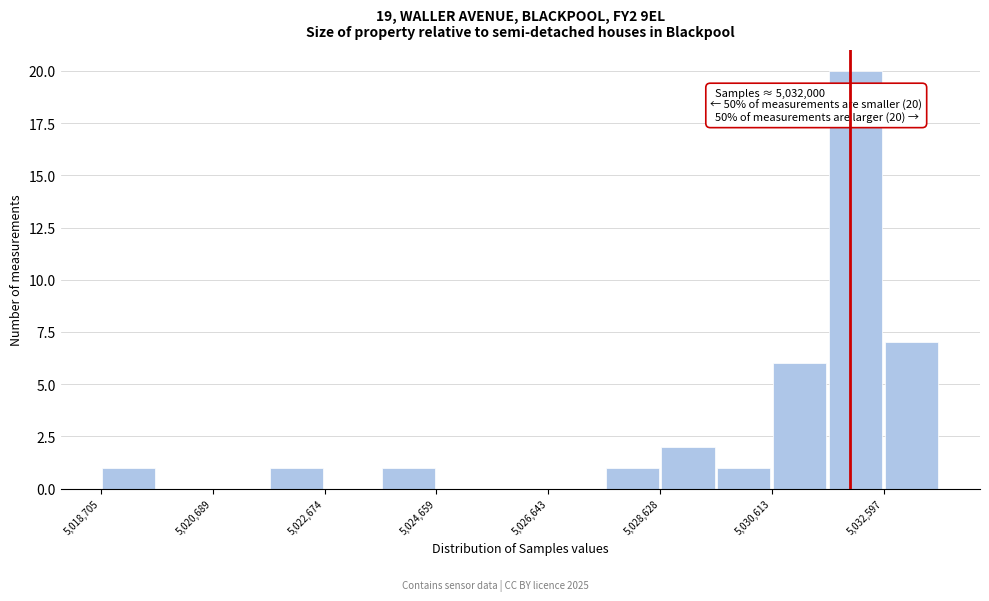

Over which range of the x-axis is the bar tallest?

5031600 to 5032600